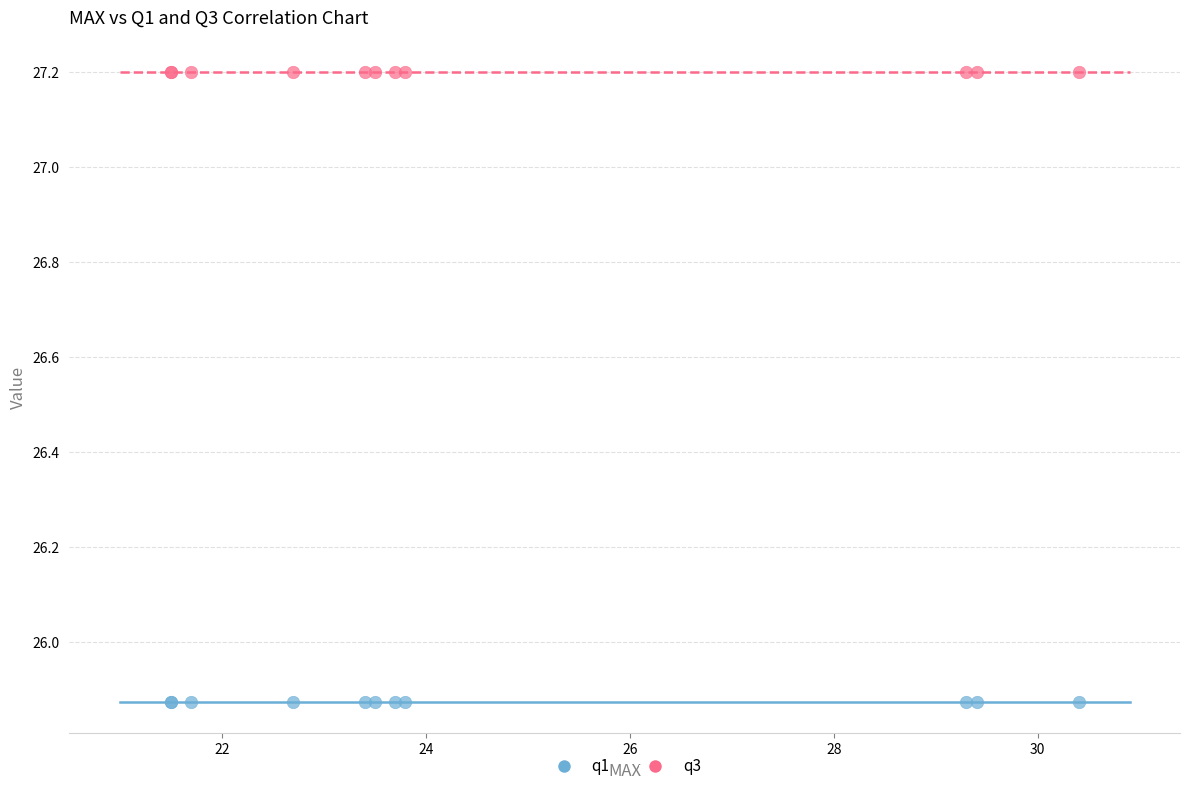

Which series contains the highest Y value?

q3